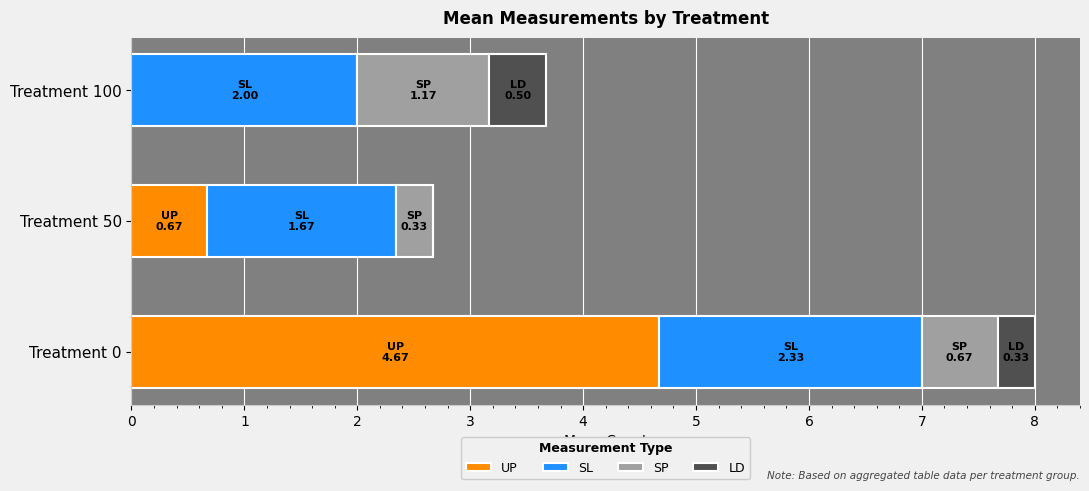

The value of UP at Treatment 100 is 3.2. True or false?

False